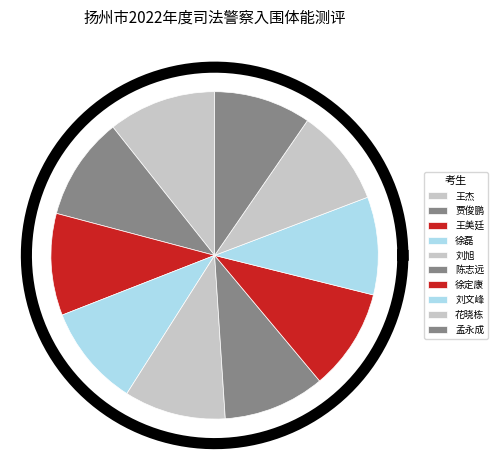

How many segments does this pie chart have?

10